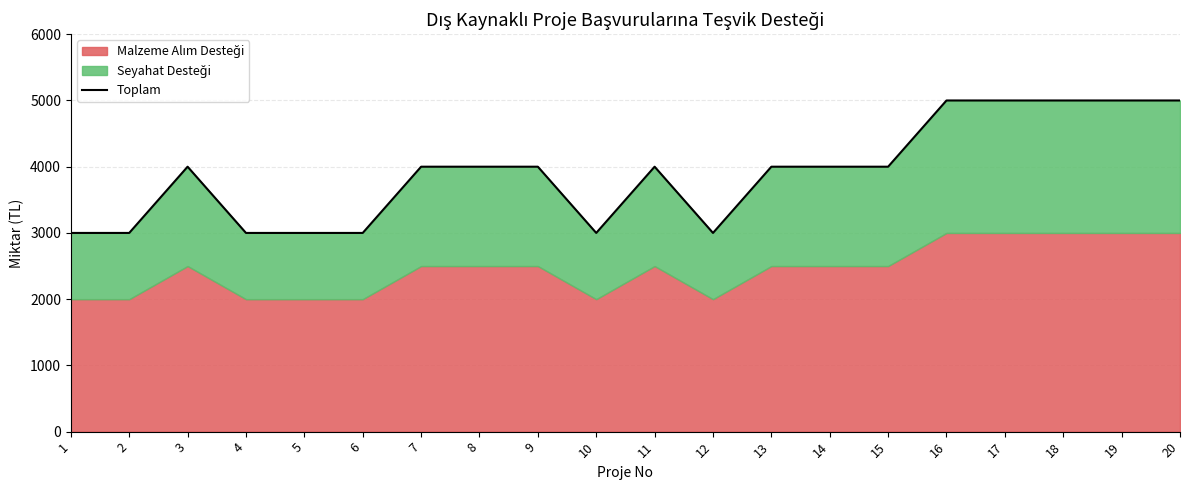

Reading left to right, what are all the values shown in this chart?

1=3000	2=3000	3=4000	4=3000	5=3000	6=3000	7=4000	8=4000	9=4000	10=3000	11=4000	12=3000	13=4000	14=4000	15=4000	16=5000	17=5000	18=5000	19=5000	20=5000